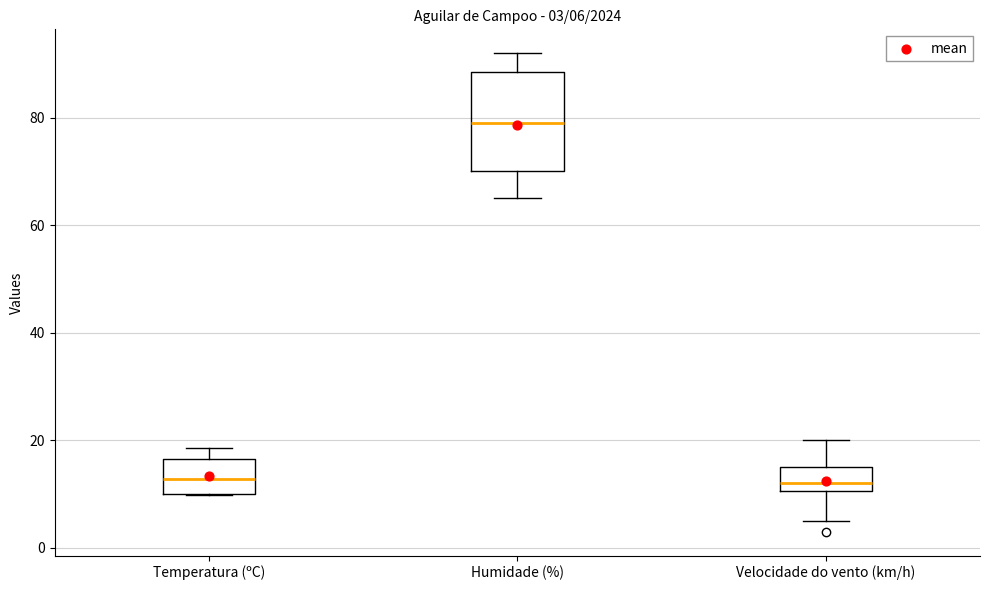

Comparing the boxes themselves (not the whiskers), which one is the tallest?

Humidade (%)